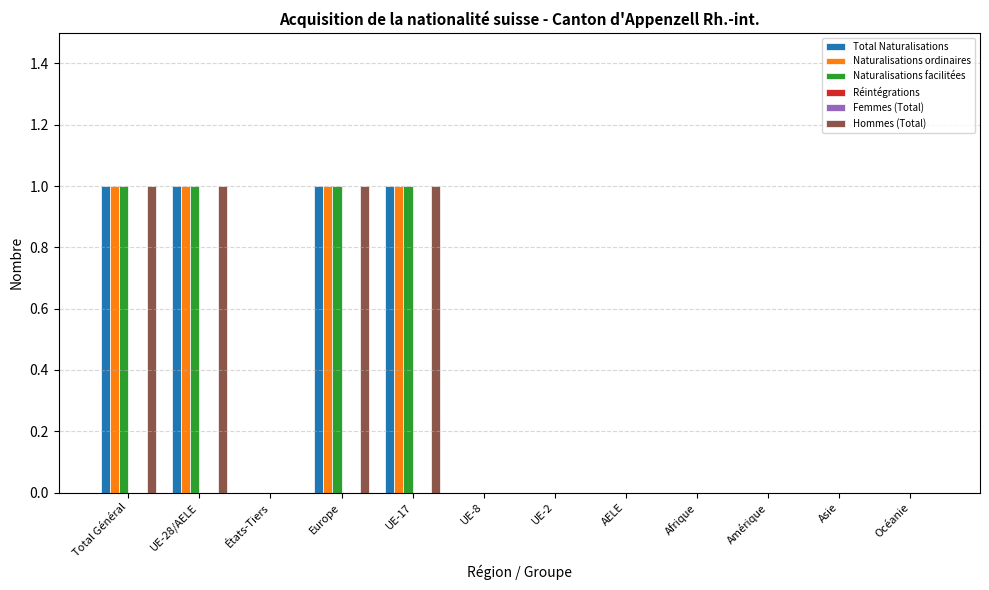

Reading left to right, extract all data points from this chart.

Total Naturalisations: 1	1	0	1	1	0	0	0	0	0	0	0
Naturalisations ordinaires: 1	1	0	1	1	0	0	0	0	0	0	0
Naturalisations facilitées: 1	1	0	1	1	0	0	0	0	0	0	0
Réintégrations: 0	0	0	0	0	0	0	0	0	0	0	0
Femmes (Total): 0	0	0	0	0	0	0	0	0	0	0	0
Hommes (Total): 1	1	0	1	1	0	0	0	0	0	0	0